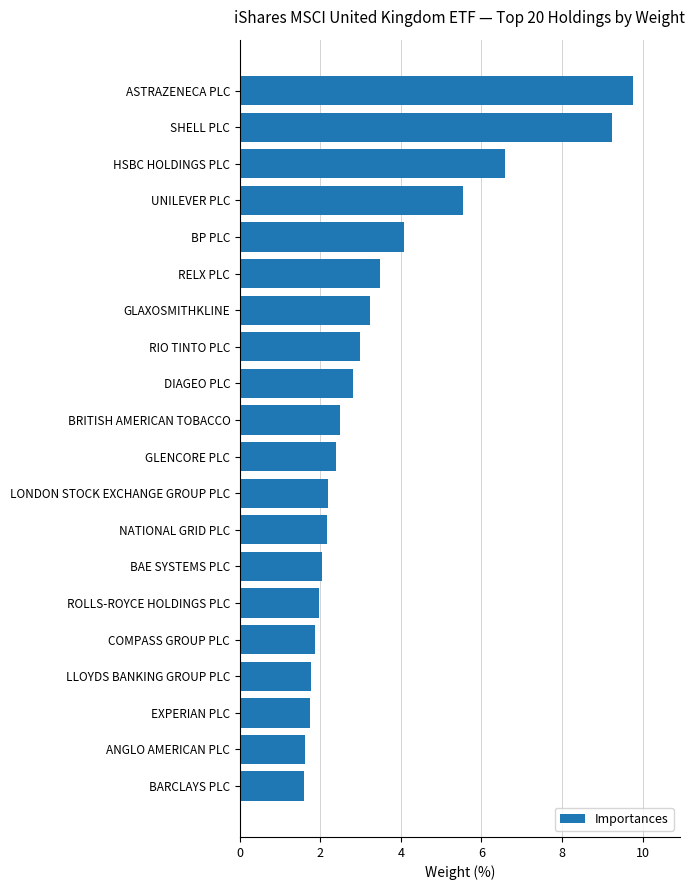

True or false: the data shows 2.5 at BRITISH AMERICAN TOBACCO.

True